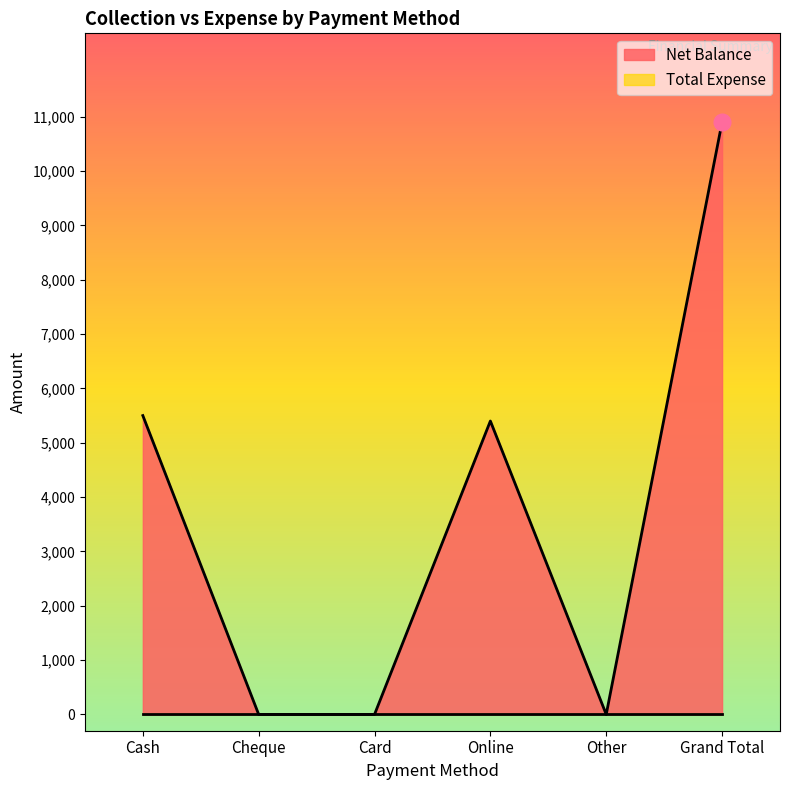

List the labels in order of value, smallest first.

Cheque, Card, Other, Online, Cash, Grand Total